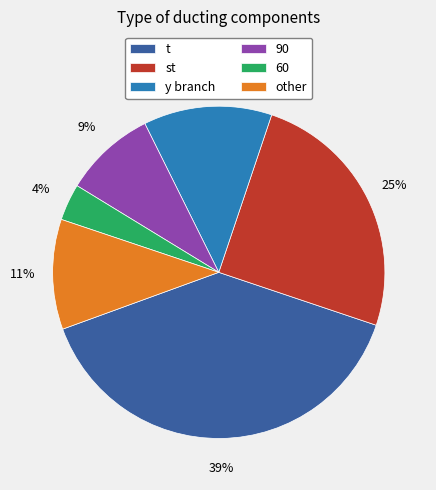

To the nearest percent, what is the combined percentage of 90 and t?

48%